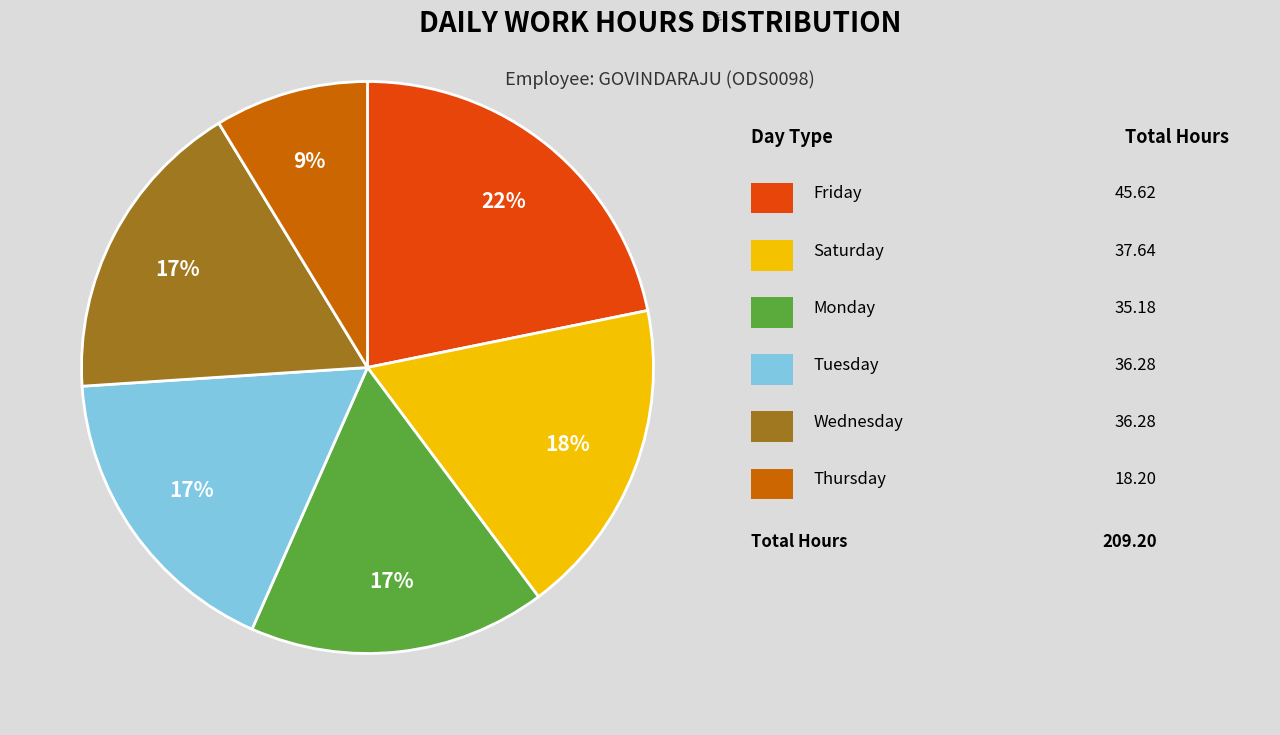

What is the largest slice in the pie chart?

Friday